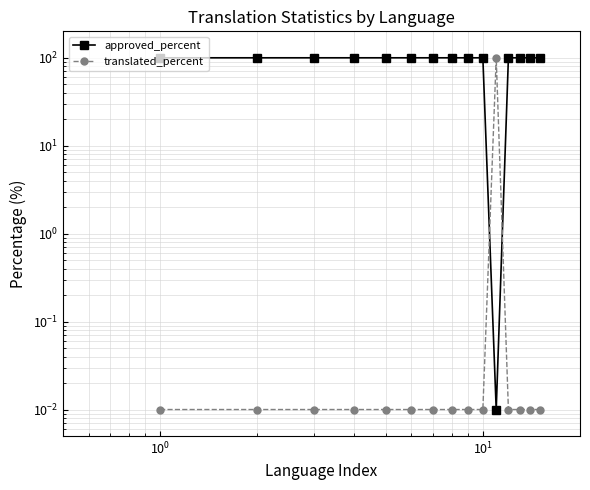

How many distinct data groups are displayed?

2